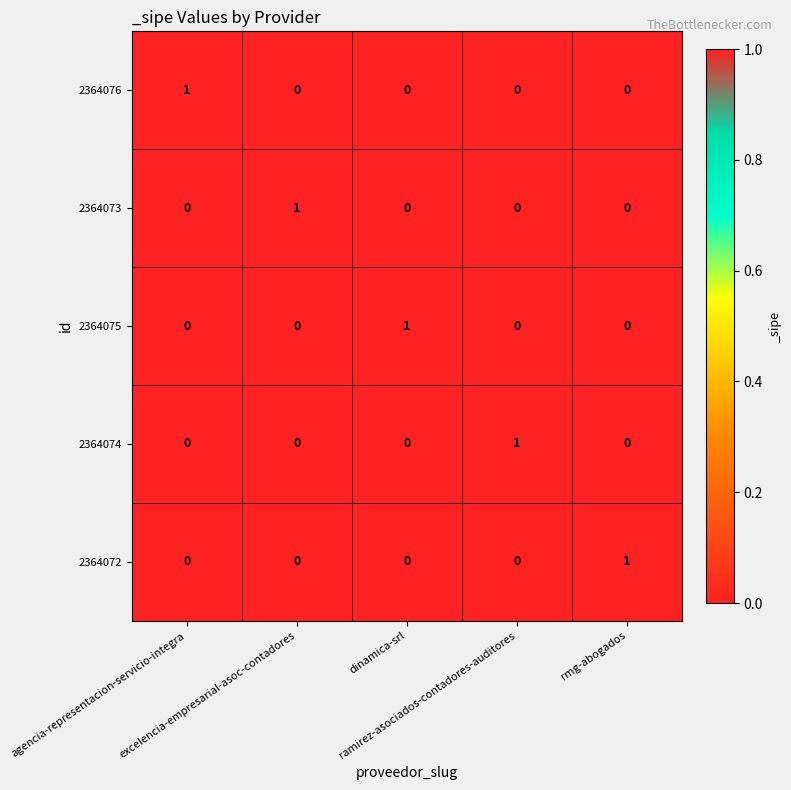

Count the 2364076 values in the range 0 to 1.

5